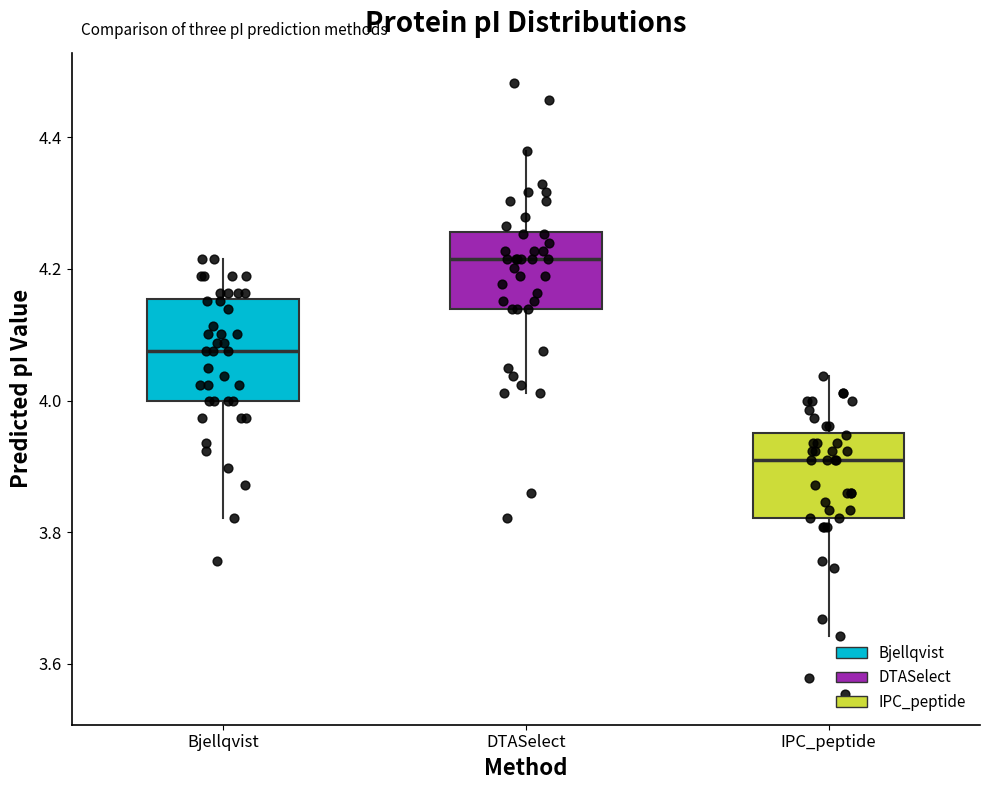

Which box has the highest median line?

DTASelect